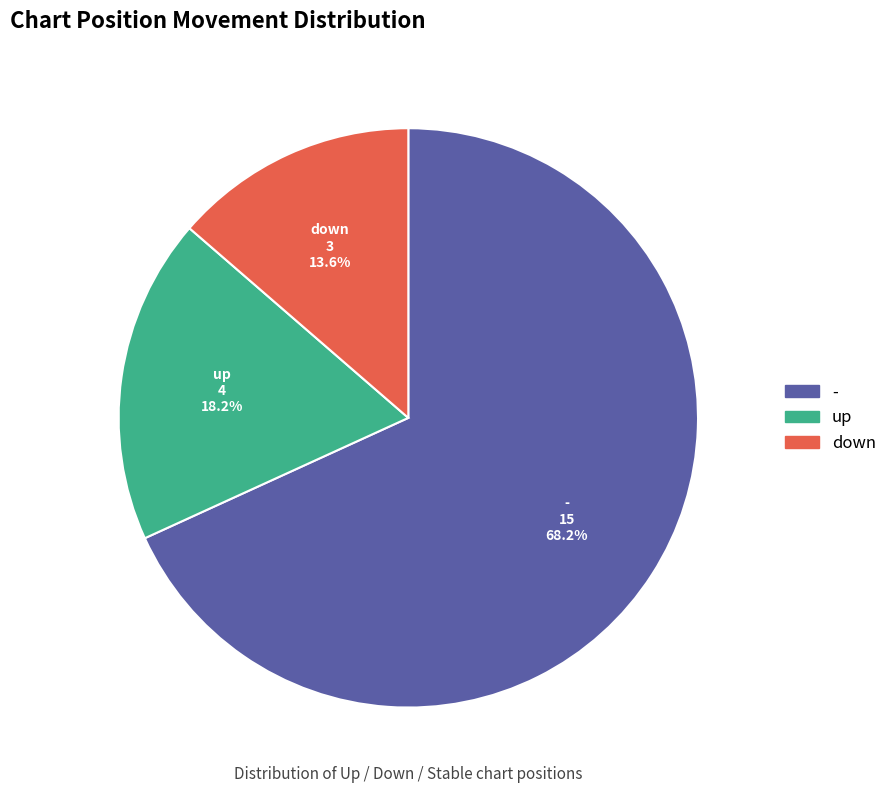

Does any single category account for the majority?

Yes